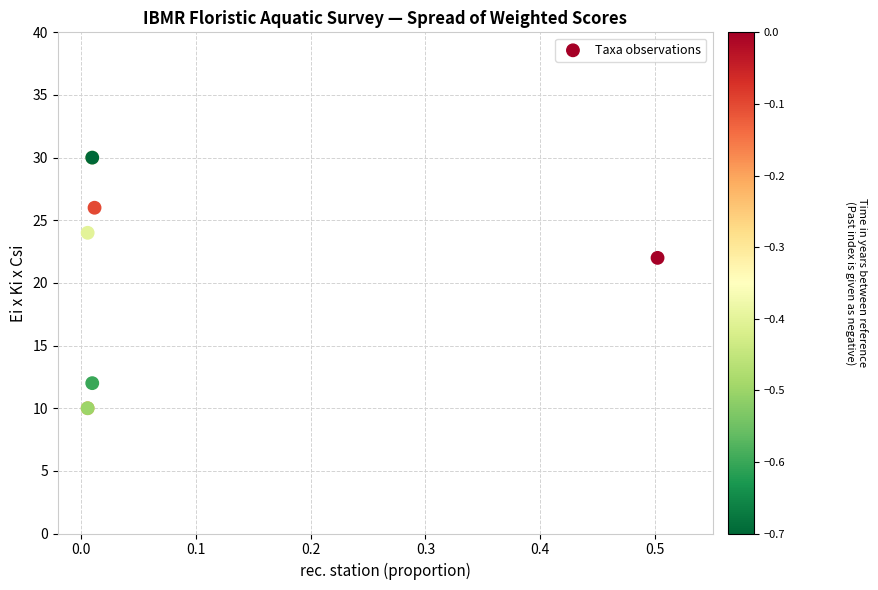

What Y value in the scatter plot is closest to 20?

22